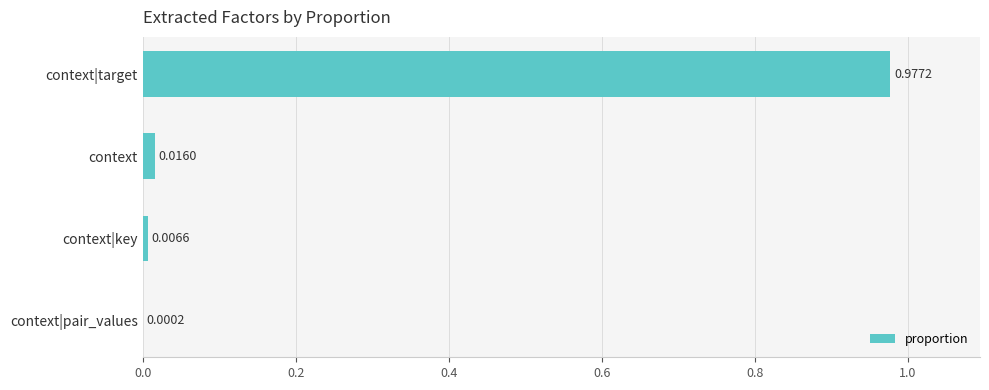

At which label is the value closest to 0?

context|pair_values